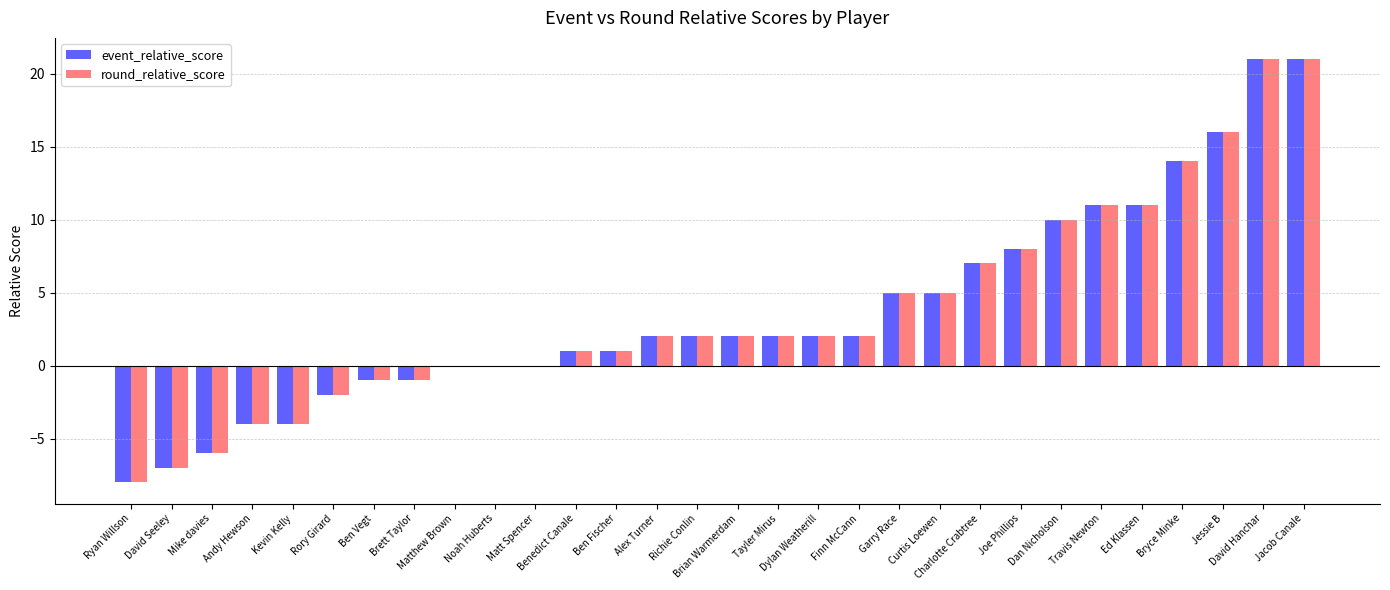

What is the highest value of the round_relative_score series?

21